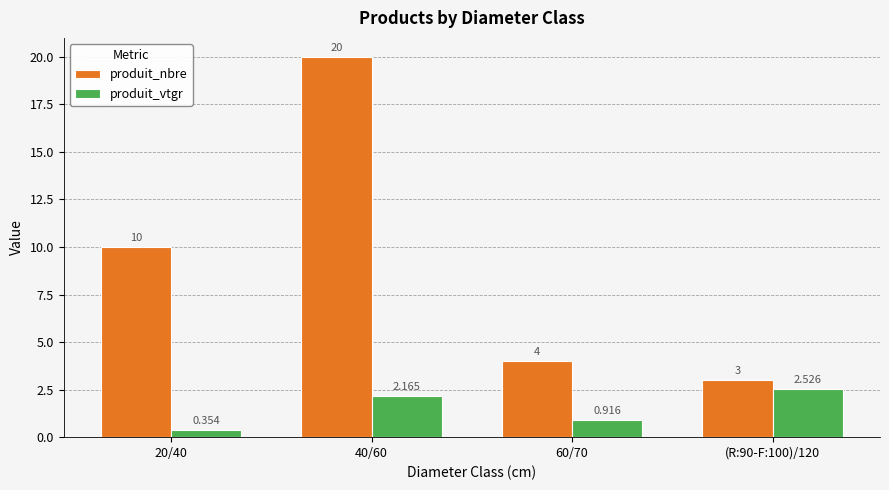

How many data points does each series have?

4